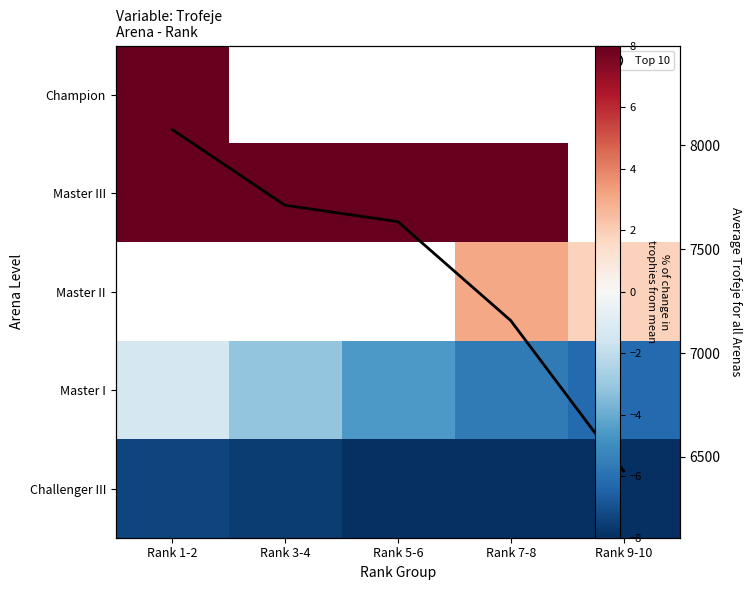

What is the approximate value of Avg Trofeje at Rank 7-8?

7157.0